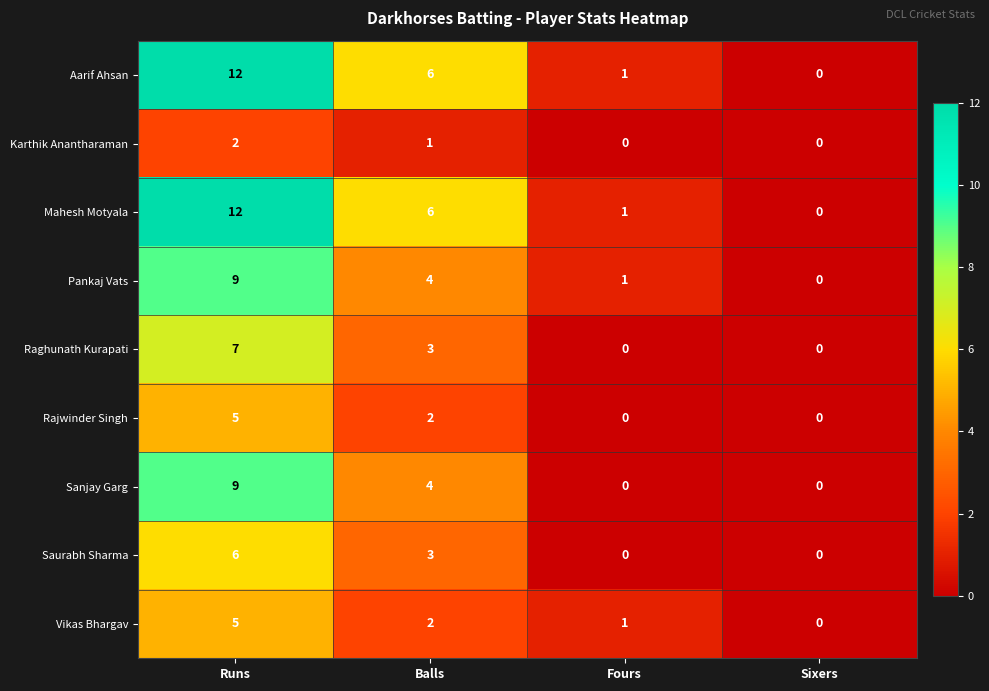

How many data points in Vikas Bhargav are less than 2?

2